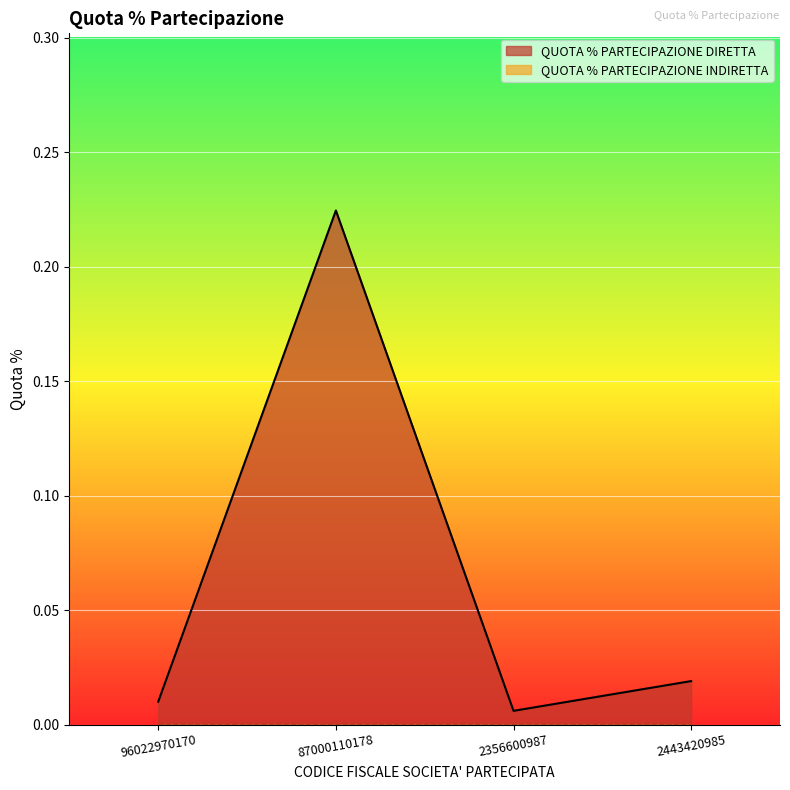

Between 87000110178 and 2356600987, which series saw the biggest shift?

QUOTA % PARTECIPAZIONE DIRETTA